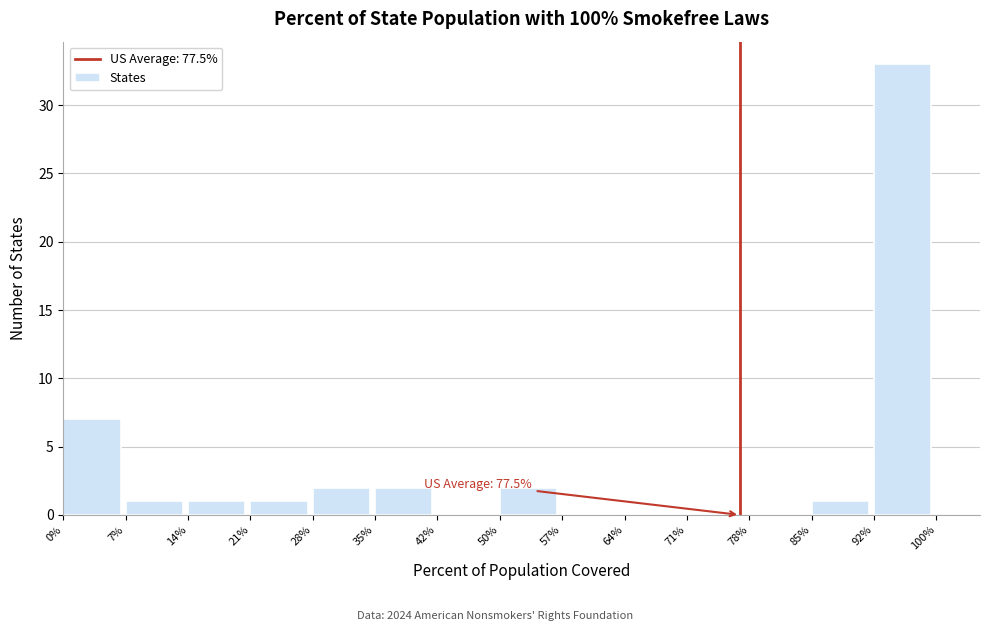

Over which range of the x-axis is the bar tallest?

92% to 100%